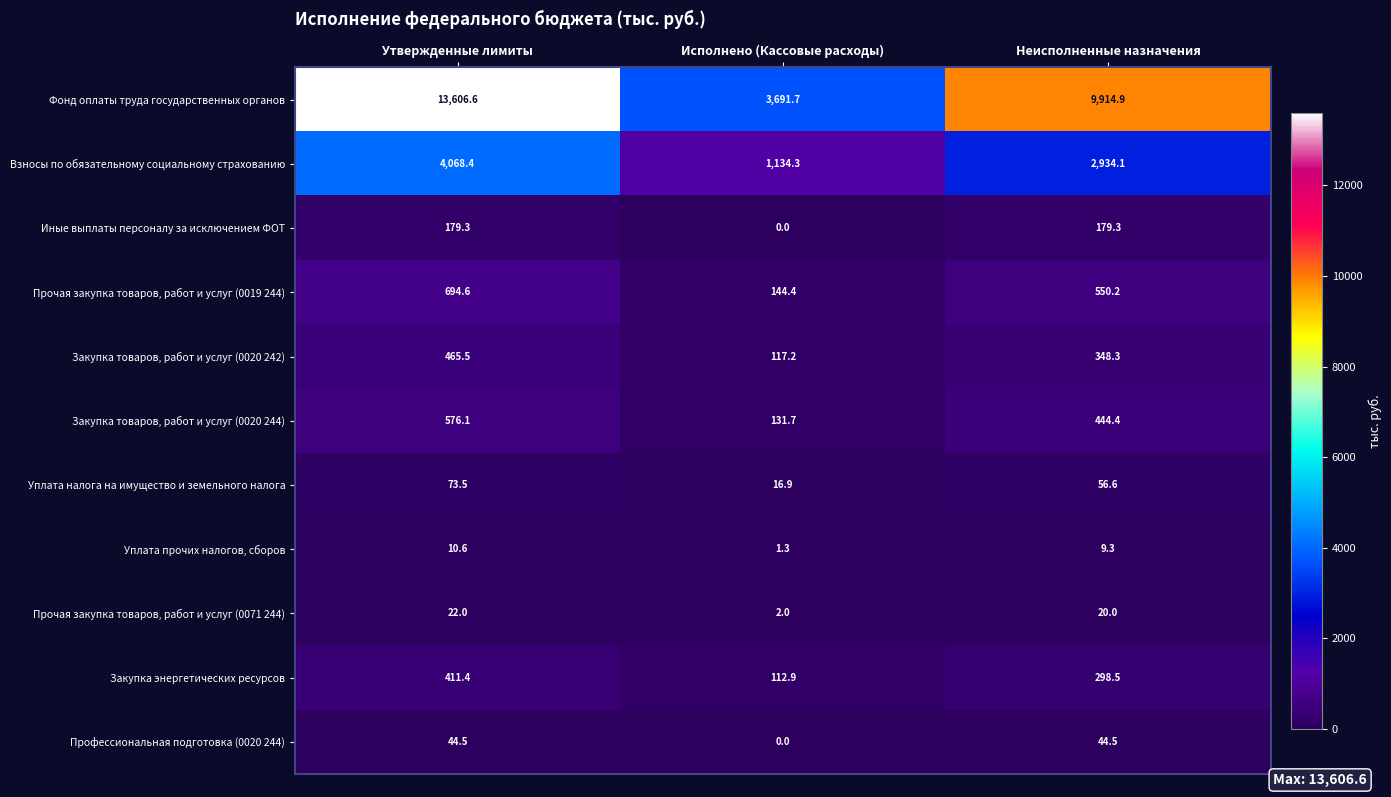

True or false: Уплата прочих налогов, сборов has a value of 1.3 at Исполнено (Кассовые расходы).

True